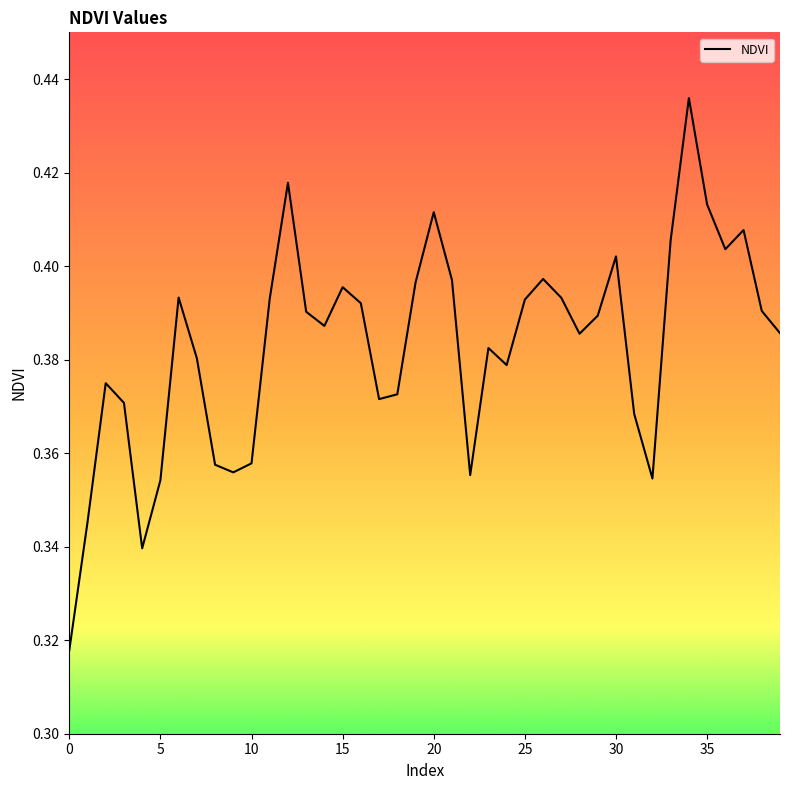

What is the label of the 31st point from the left?

30